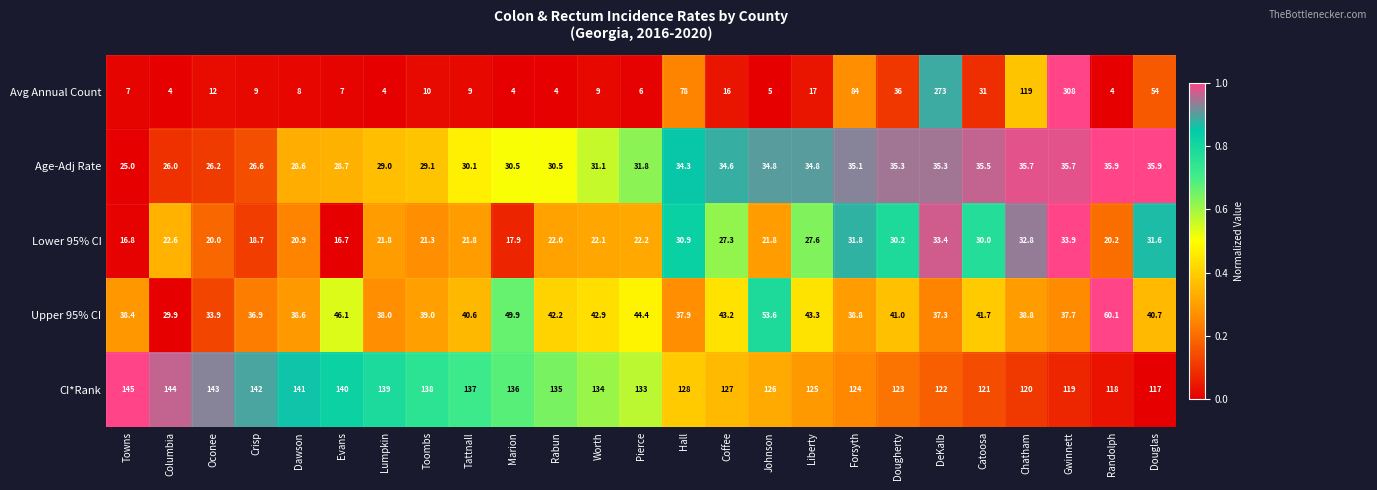

The Lower 95% CI series shows 40.4 at Coffee. True or false?

False